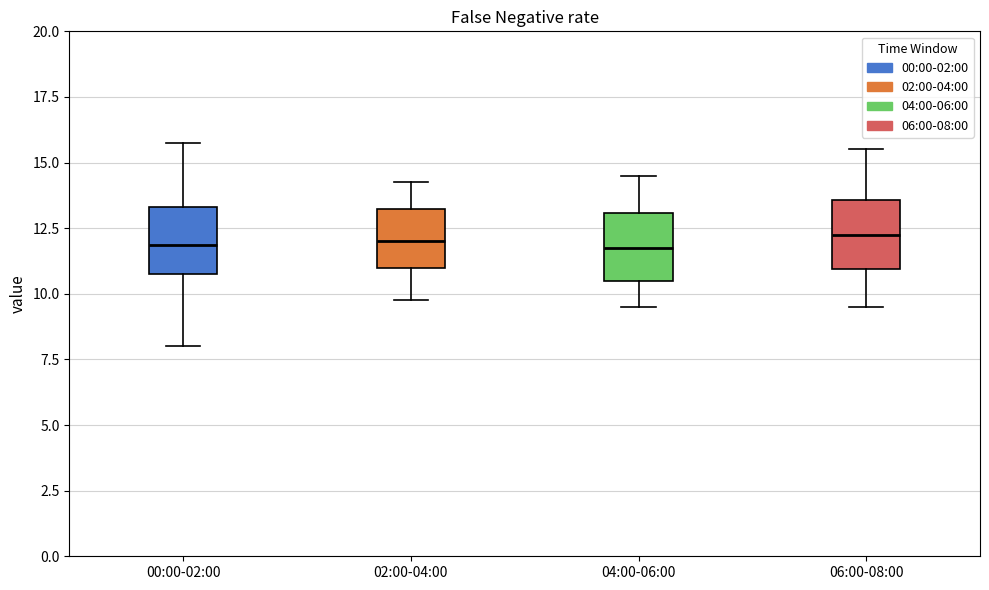

Reading left to right, transcribe this box plot: for each box, give where its median line is, the range the box spans, and where its two whiskers end, as read against the y-axis. The values are not printed on the chart, so give them approximately, as read against the axis.

00:00-02:00: median 12.0, box 11.0 to 13.5, whiskers 8.0 to 16.0
02:00-04:00: median 12.0, box 11.0 to 13.5, whiskers 10.0 to 14.5
04:00-06:00: median 12.0, box 10.5 to 13.0, whiskers 9.5 to 14.5
06:00-08:00: median 12.5, box 11.0 to 13.5, whiskers 9.5 to 15.5